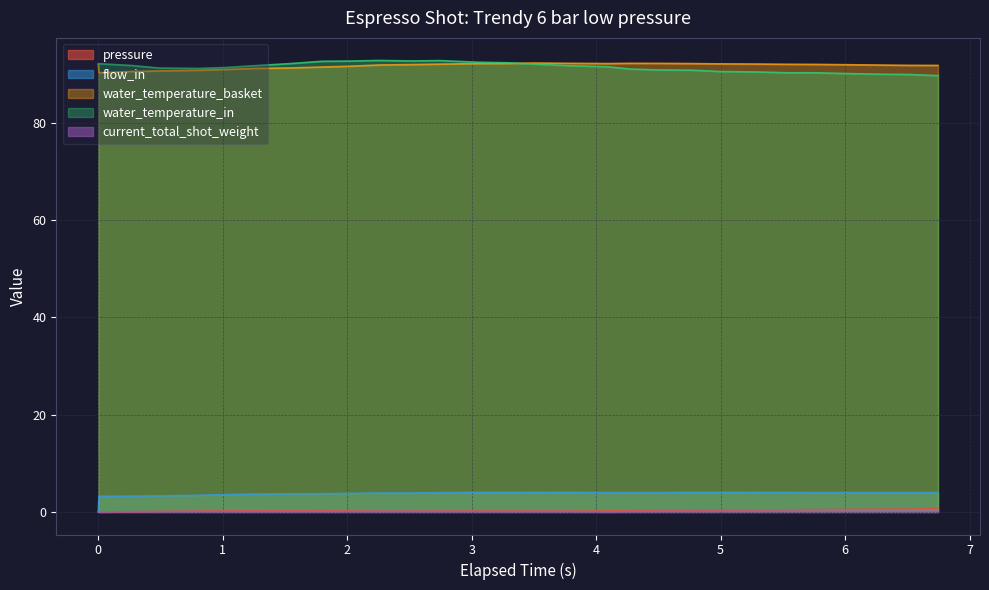

Is it true that water_temperature_basket equals 91.9 at 6.028?

True